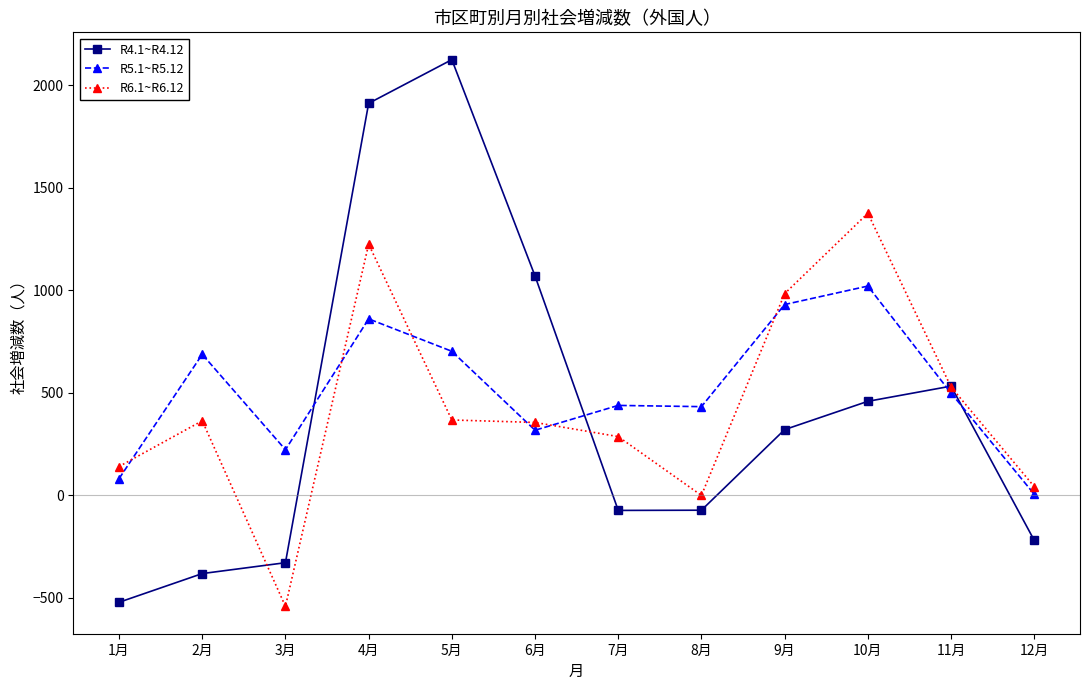

What is the average value of the R4.1~R4.12 series?

402